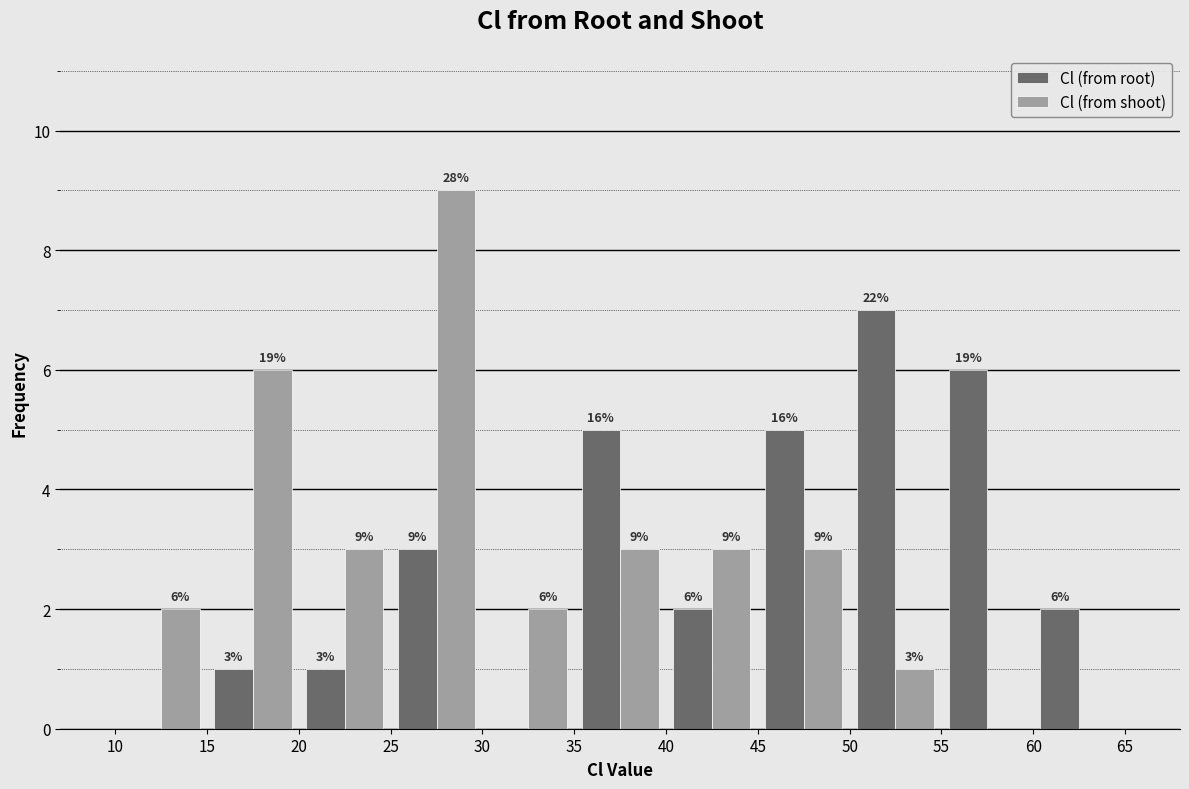

In the Cl (from root) series, which range on the x-axis has the tallest bar?

50 to 55